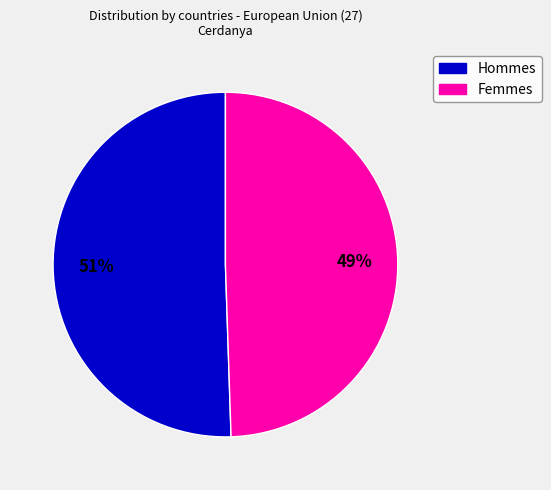

Is there any slice that represents more than half of the pie?

Yes